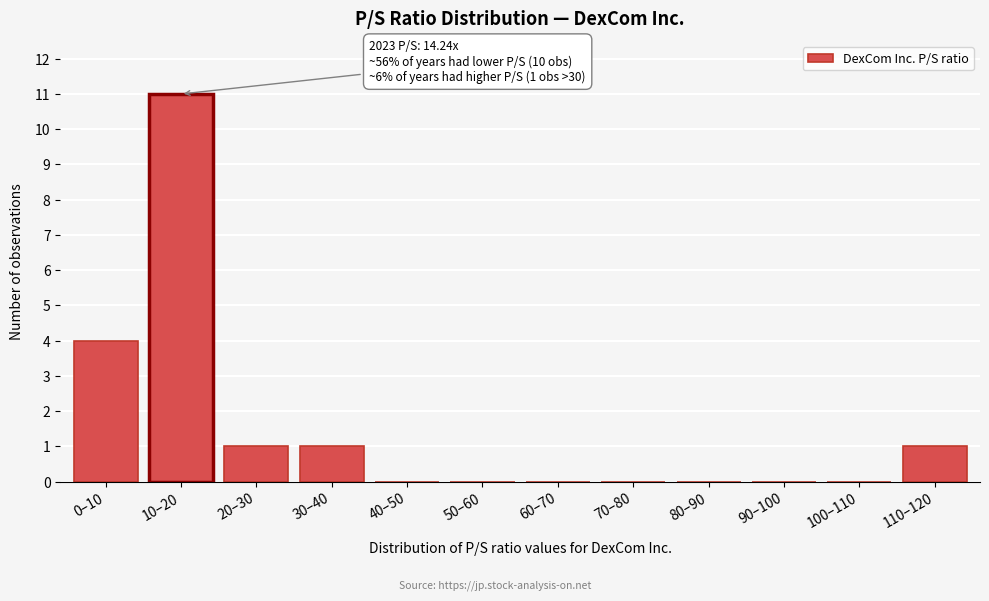

Reading right to left, extract all data points from this chart.

110–120=1	100–110=0	90–100=0	80–90=0	70–80=0	60–70=0	50–60=0	40–50=0	30–40=1	20–30=1	10–20=11	0–10=4